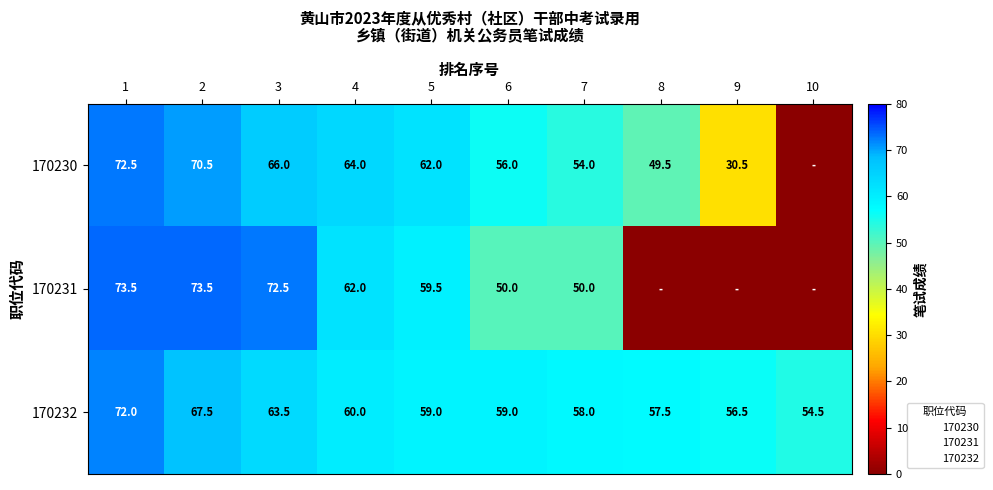

At which label does 170231 first exceed 59?

1